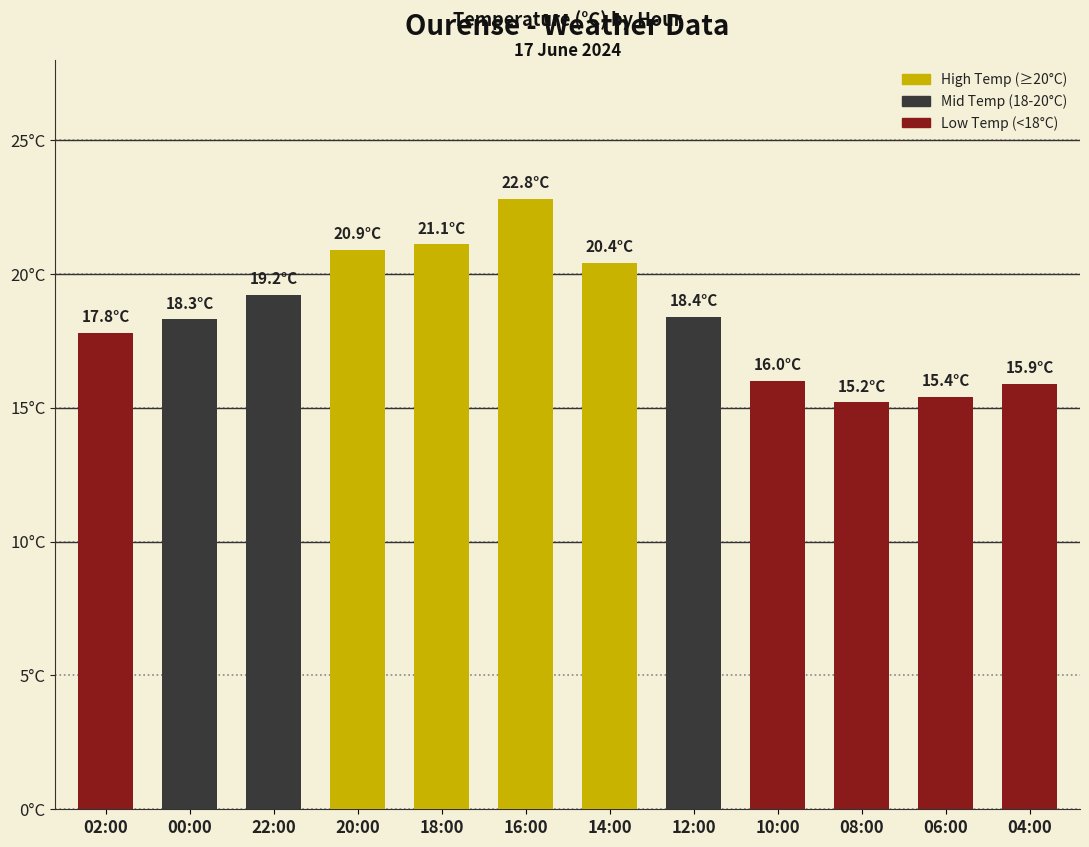

Does the chart contain stacked bars?

No